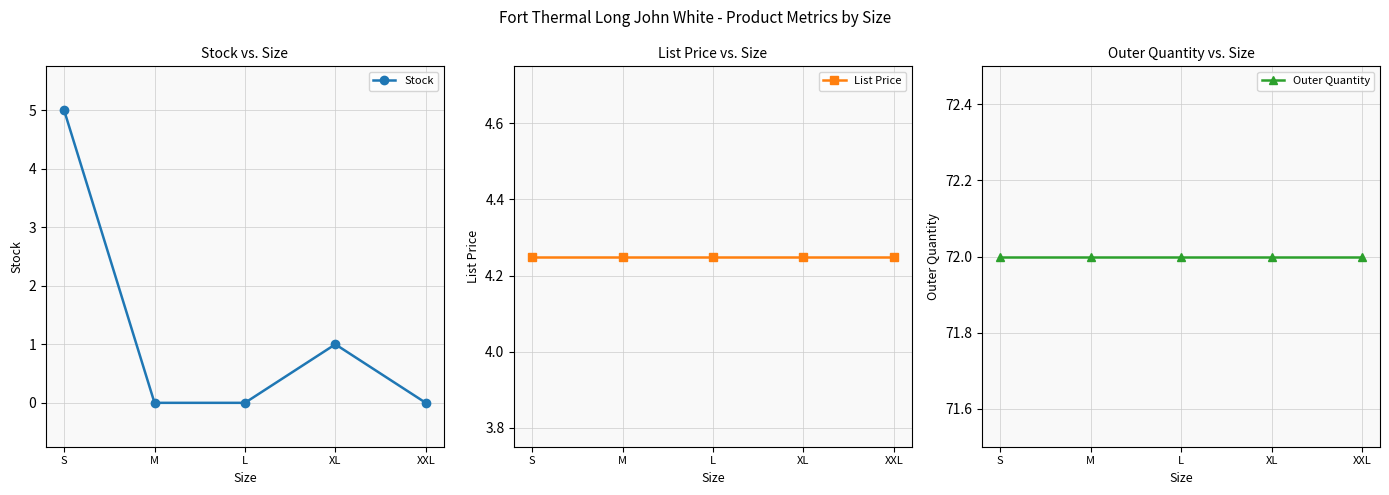

How many series are shown in this chart?

3